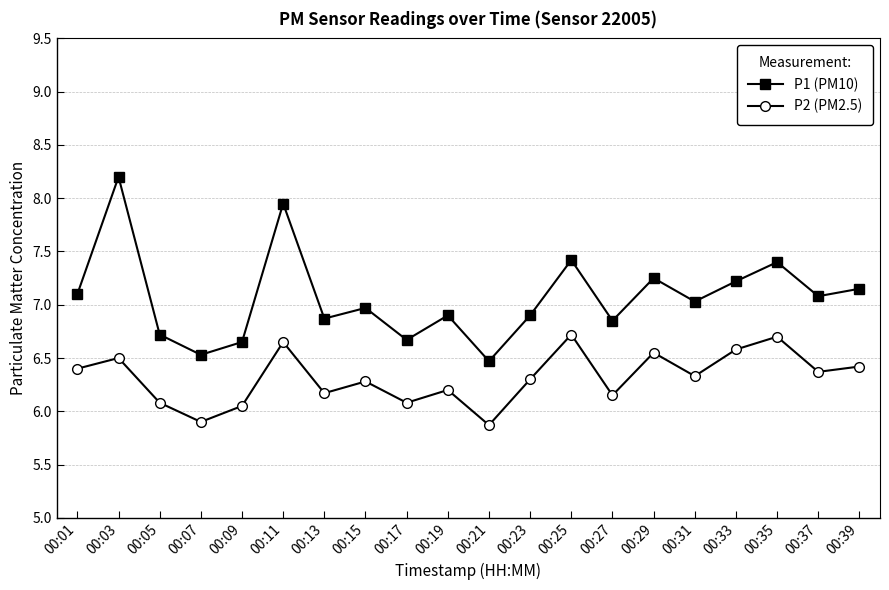

At which label does P1 (PM10) reach its peak?

00:03